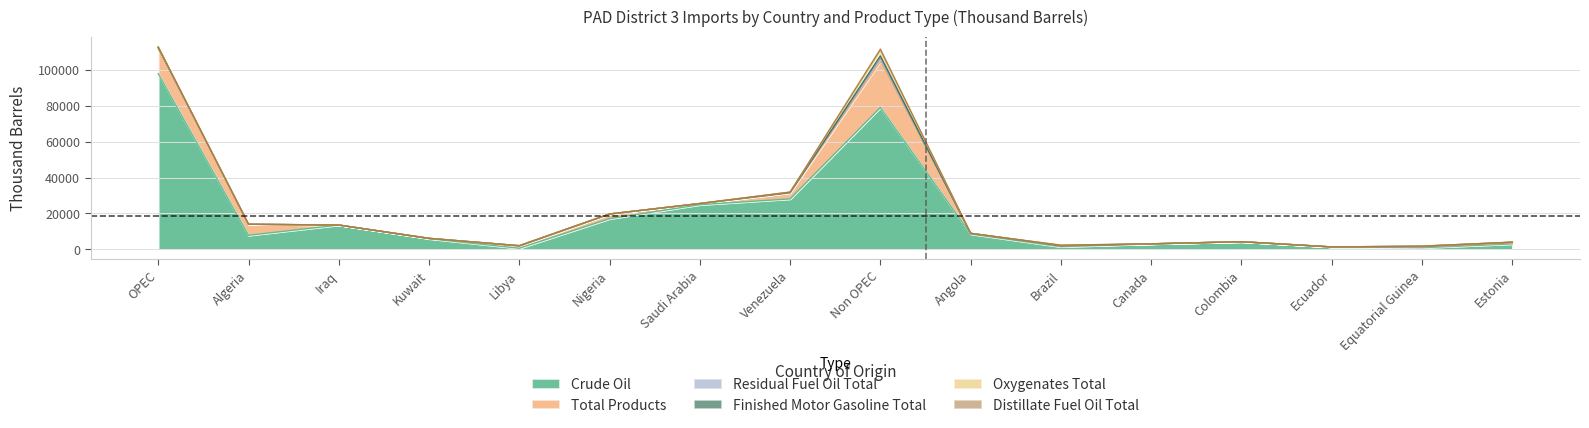

Which has a higher value, Iraq or OPEC?

OPEC